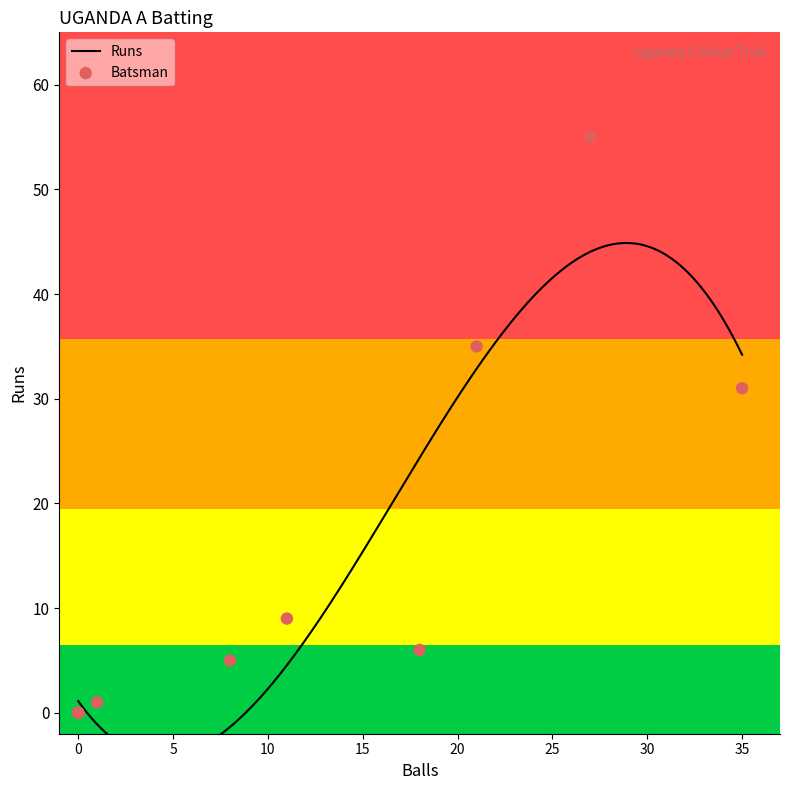

What is the change in value from Simon Ssesazi to Riazat Ali Shah?

+29